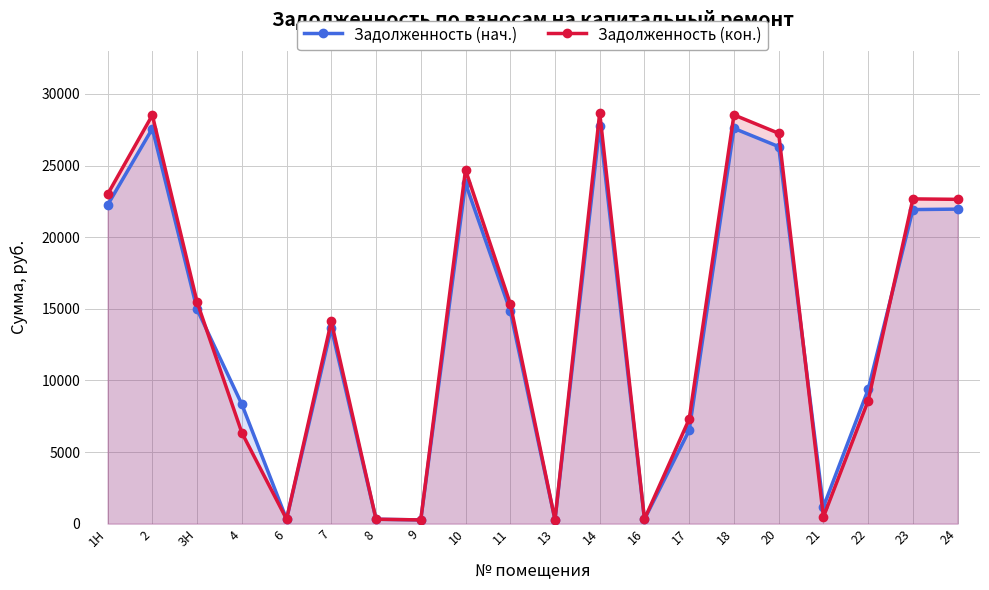

What is the total value across all series at 20?

53571.0